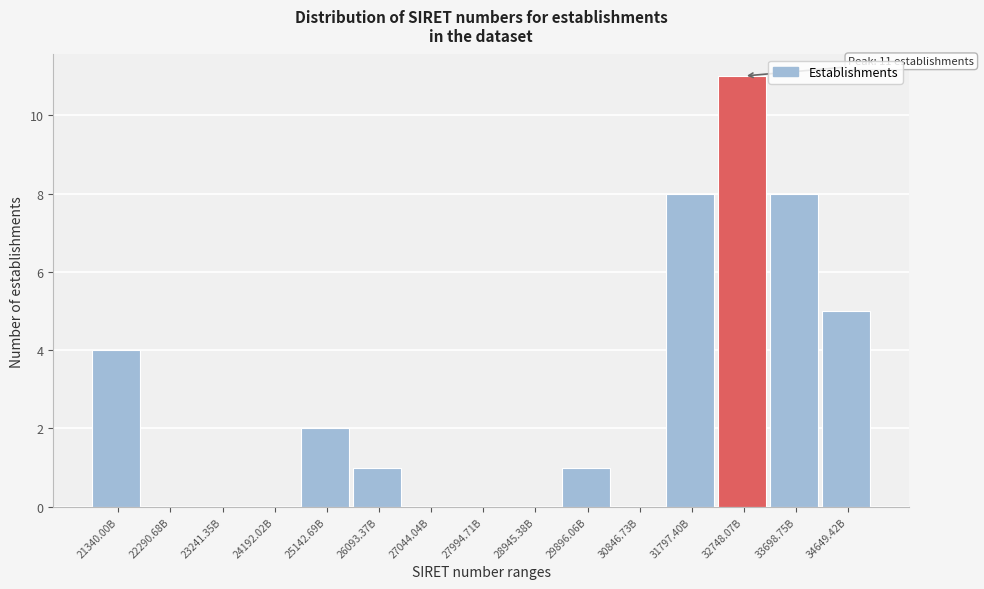

Reading left to right, what are all the values shown in this chart?

21340.00B=4	22290.68B=0	23241.35B=0	24192.02B=0	25142.69B=2	26093.37B=1	27044.04B=0	27994.71B=0	28945.38B=0	29896.06B=1	30846.73B=0	31797.40B=8	32748.07B=11	33698.75B=8	34649.42B=5